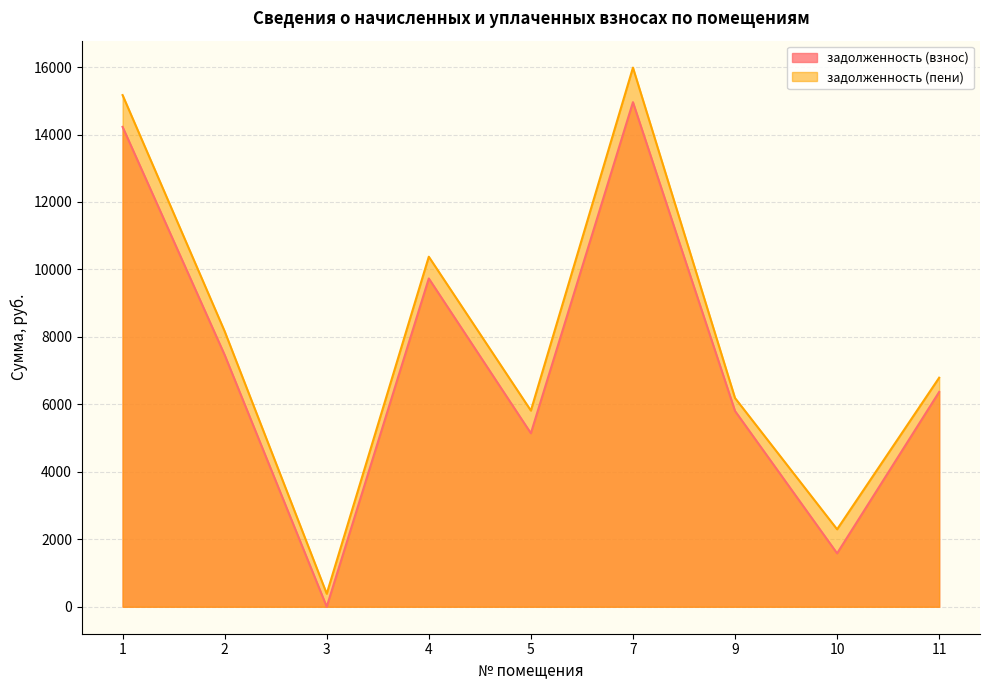

What is the difference between the second highest and minimum values in the задолженность (взнос) series?

14226.7